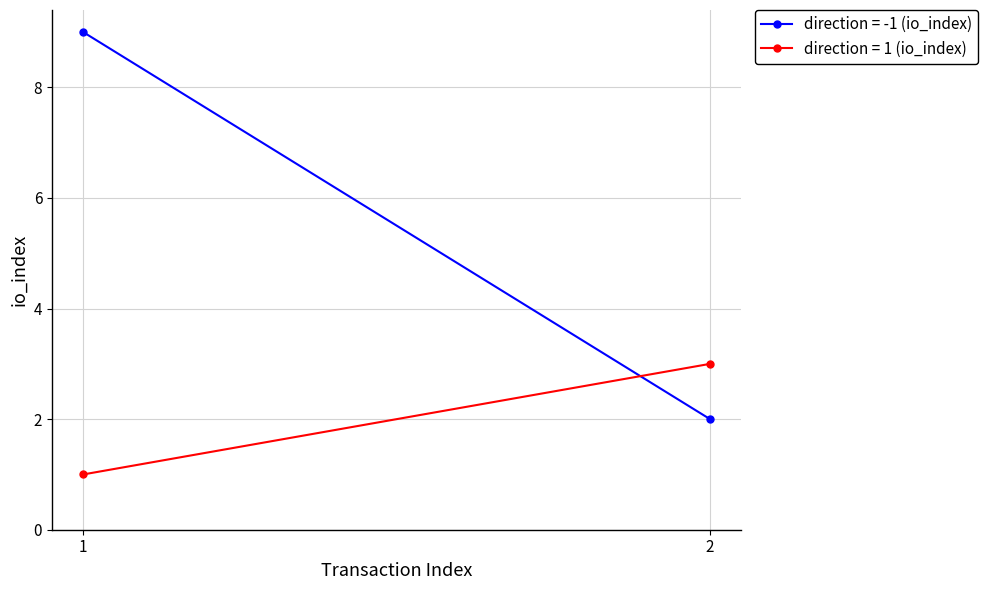

What is the difference between the maximum and minimum values in the direction = 1 (io_index) series?

2